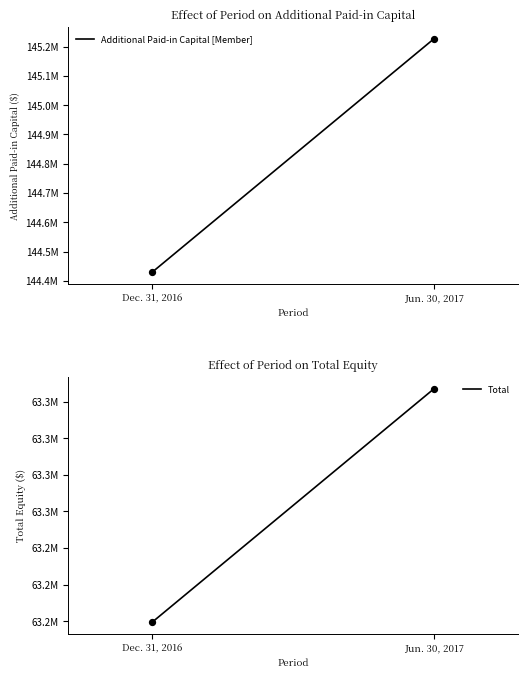

Which series has the largest total across all categories?

Additional Paid-in Capital [Member]